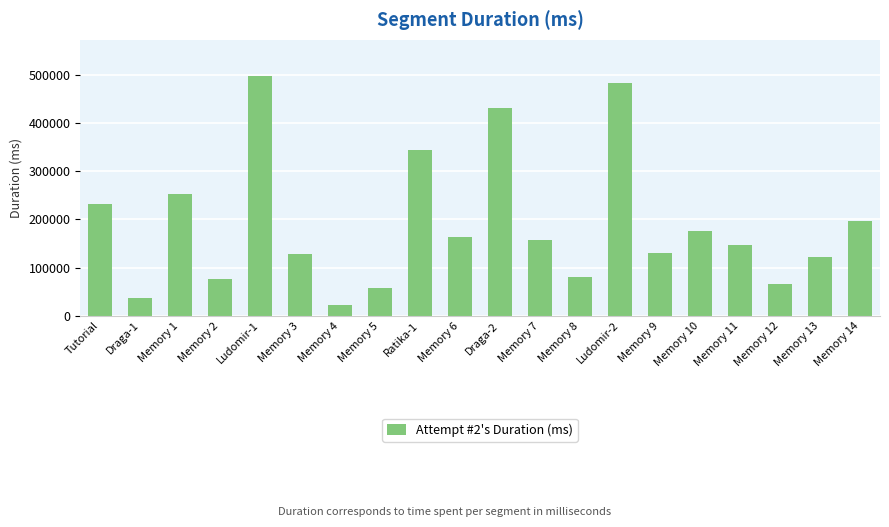

Is it true that the value at Memory 6 is 233270?

False